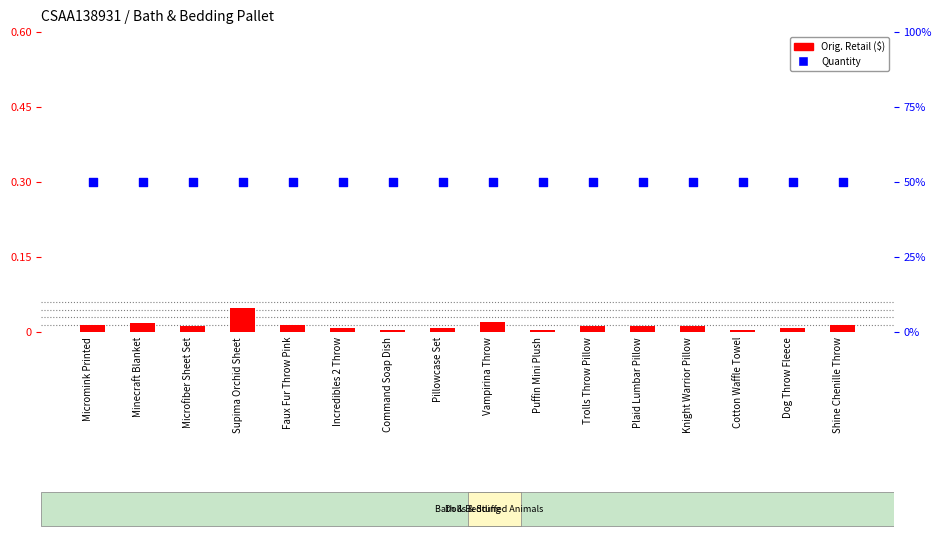

Which series has the largest Y range (max minus min)?

Orig. Retail